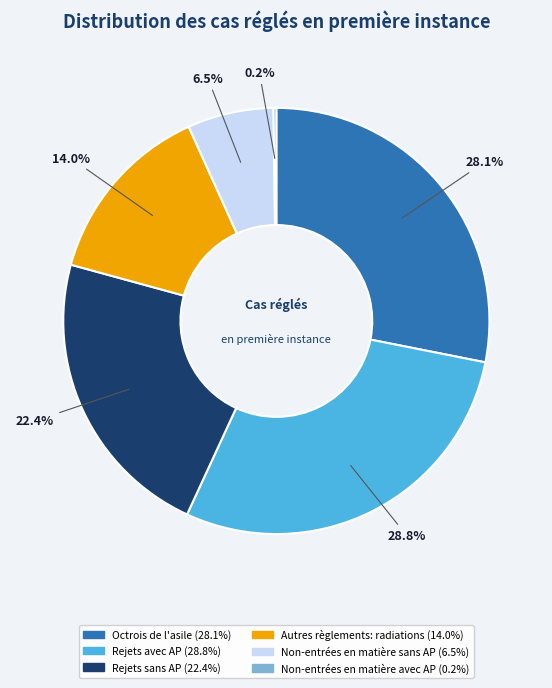

Between Autres règlements: radiations and Non-entrées en matière sans AP, which is larger?

Autres règlements: radiations